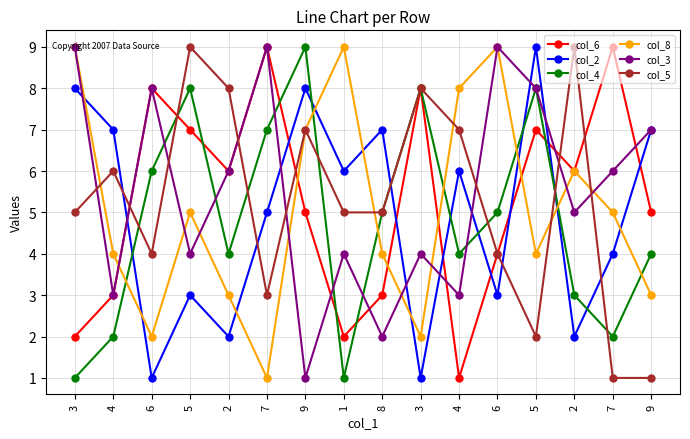

Count the number of categories in the chart.

16